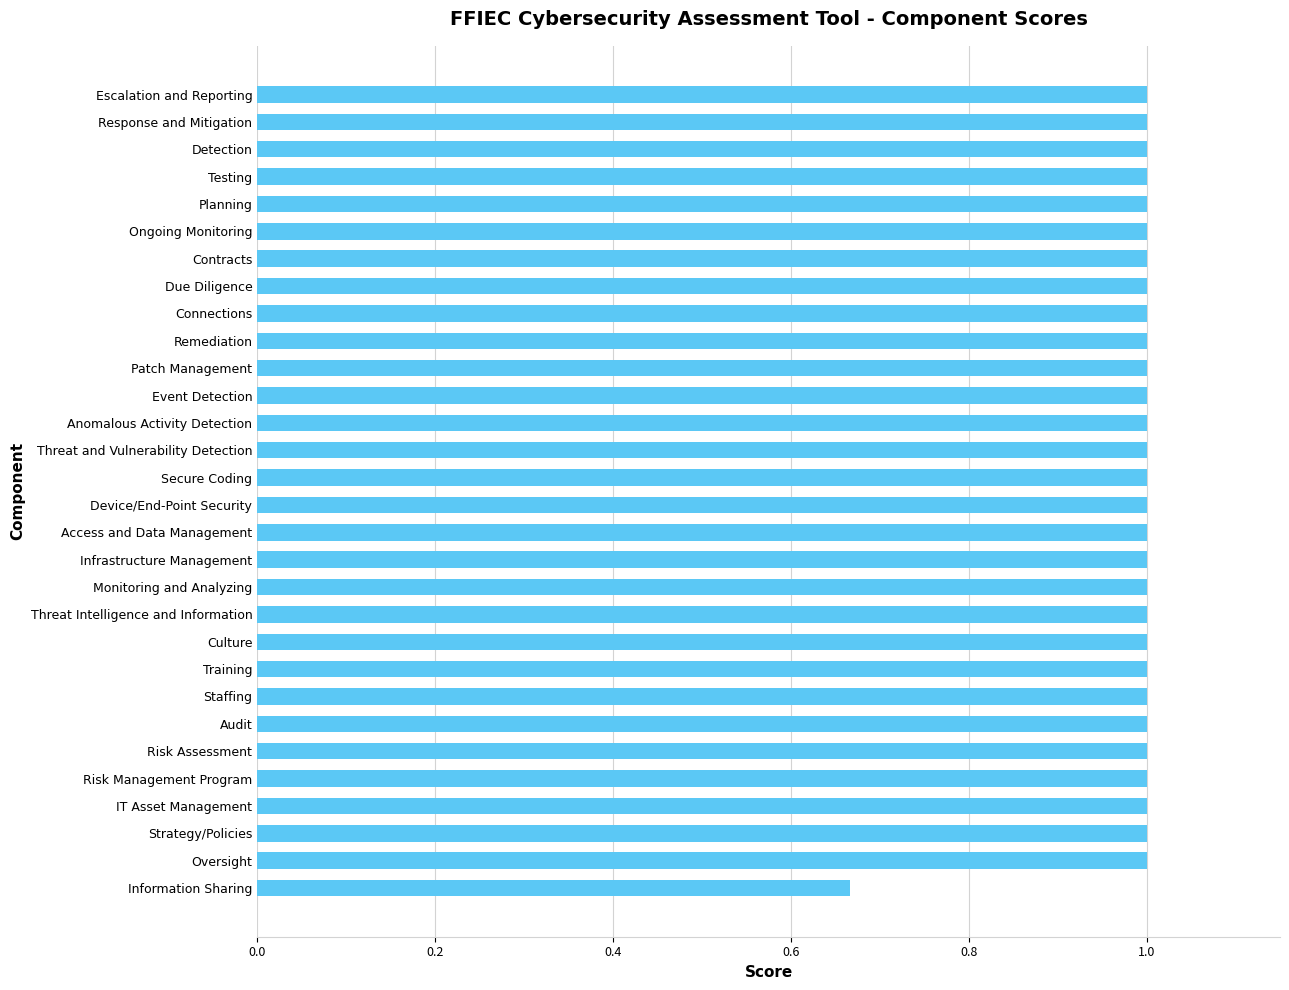

True or false: the data shows 1.3 at Anomalous Activity Detection.

False